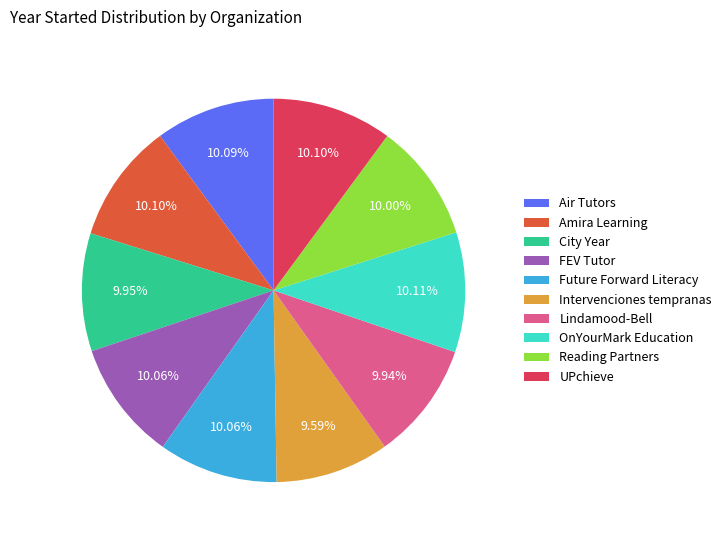

Combined, do OnYourMark Education and City Year account for over 50%?

No